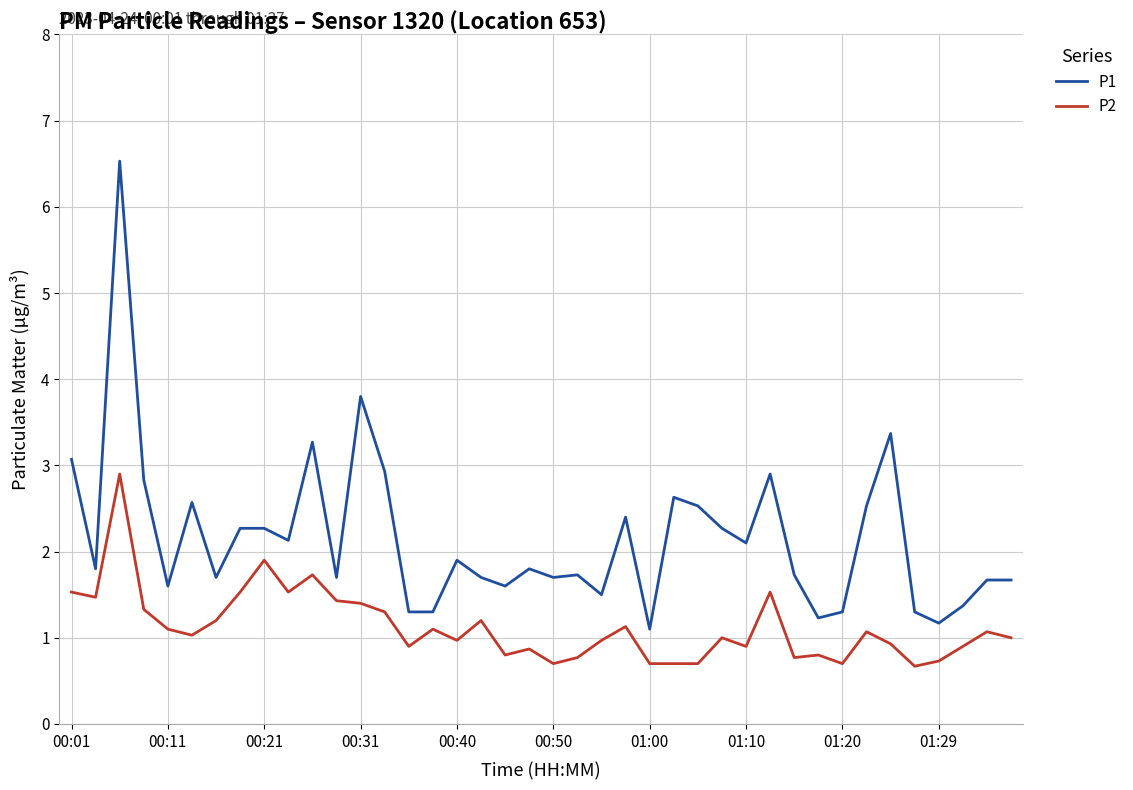

Rank the series by their maximum value, from lowest to highest.

P2, P1